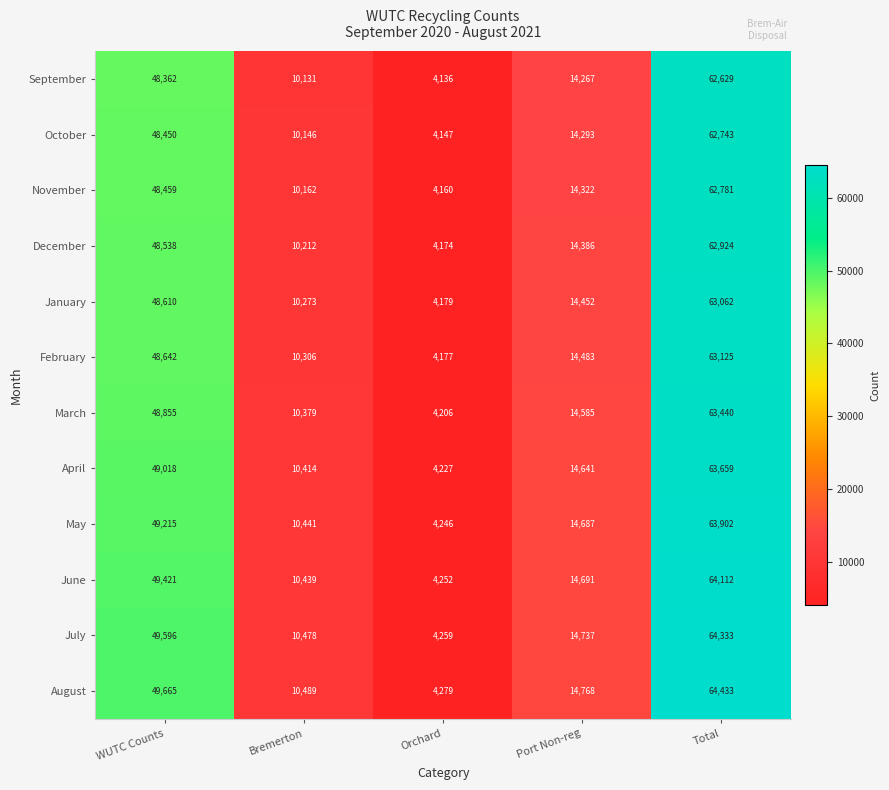

Which series has the widest spread of values?

August